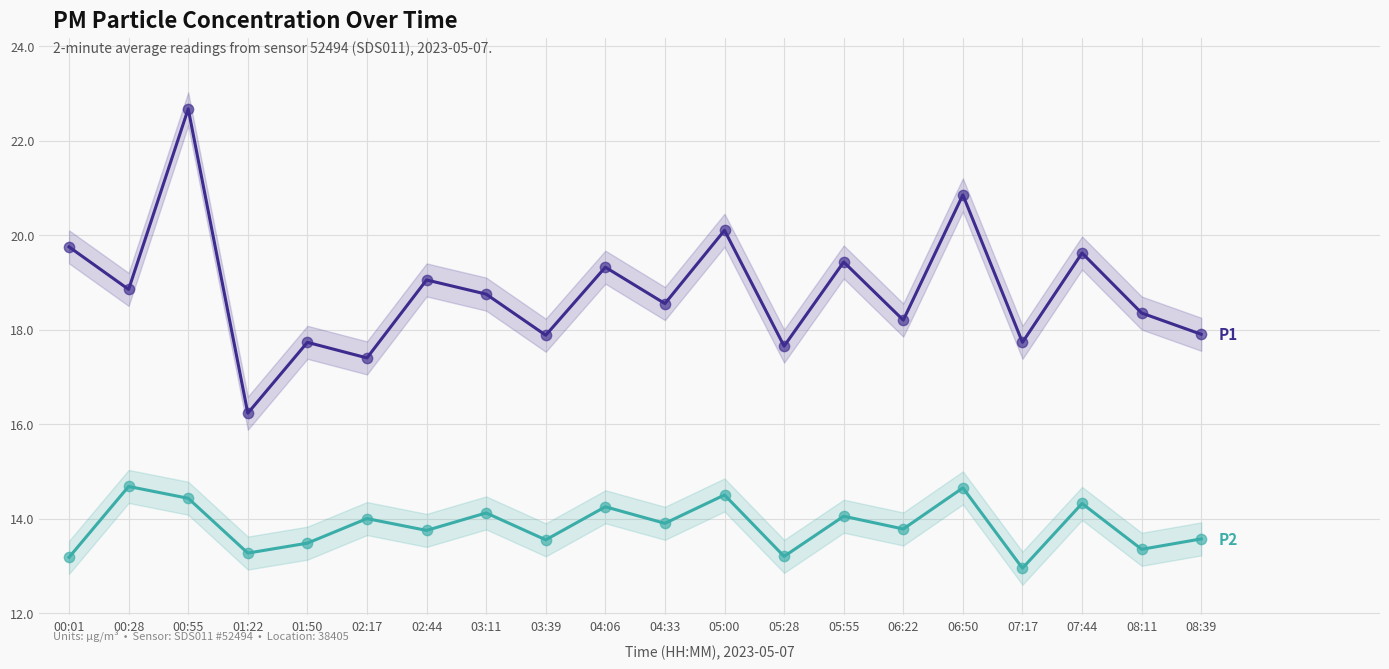

Which series reaches the minimum Y coordinate?

P2